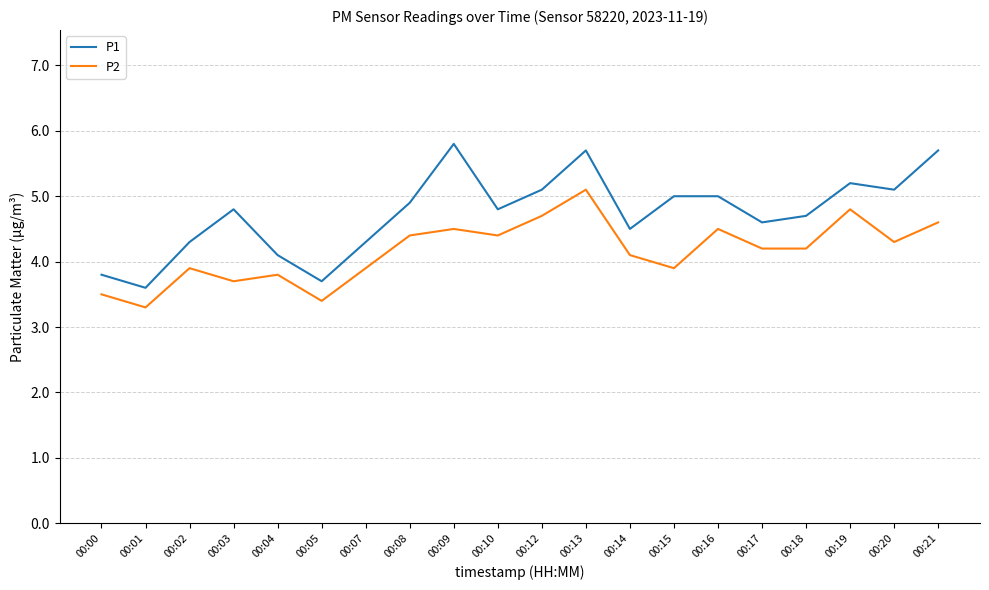

What is the spread (max minus min) of values at 00:15?

1.1